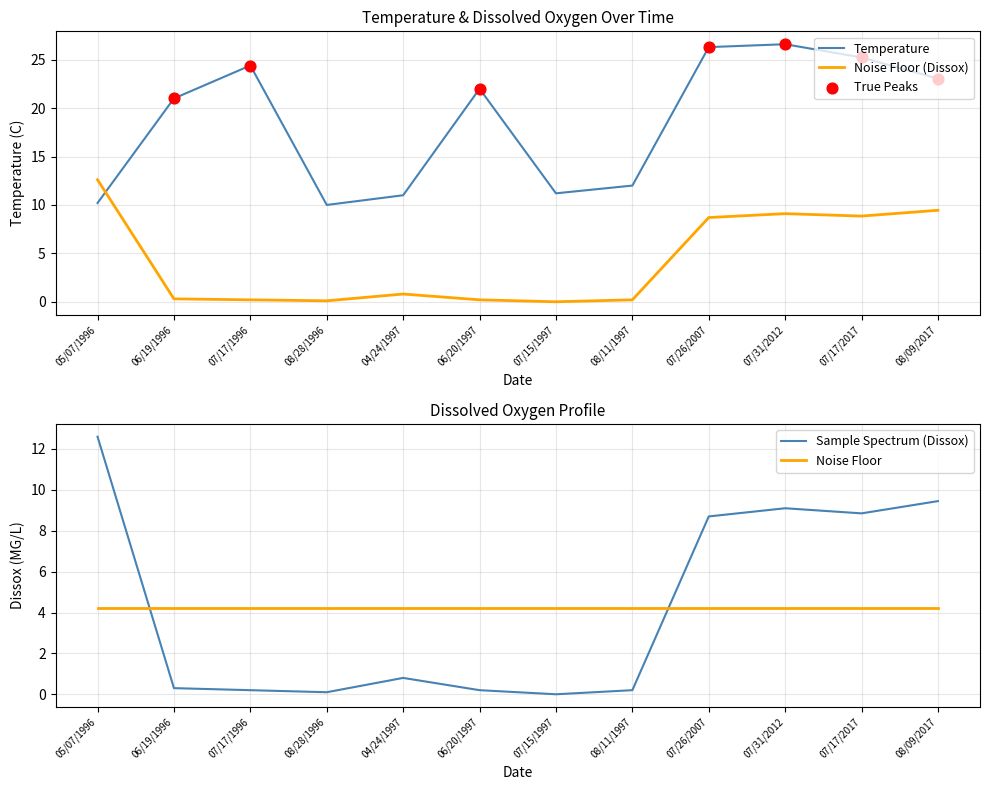

What is the total value across all series at 06/19/1996?

21.3